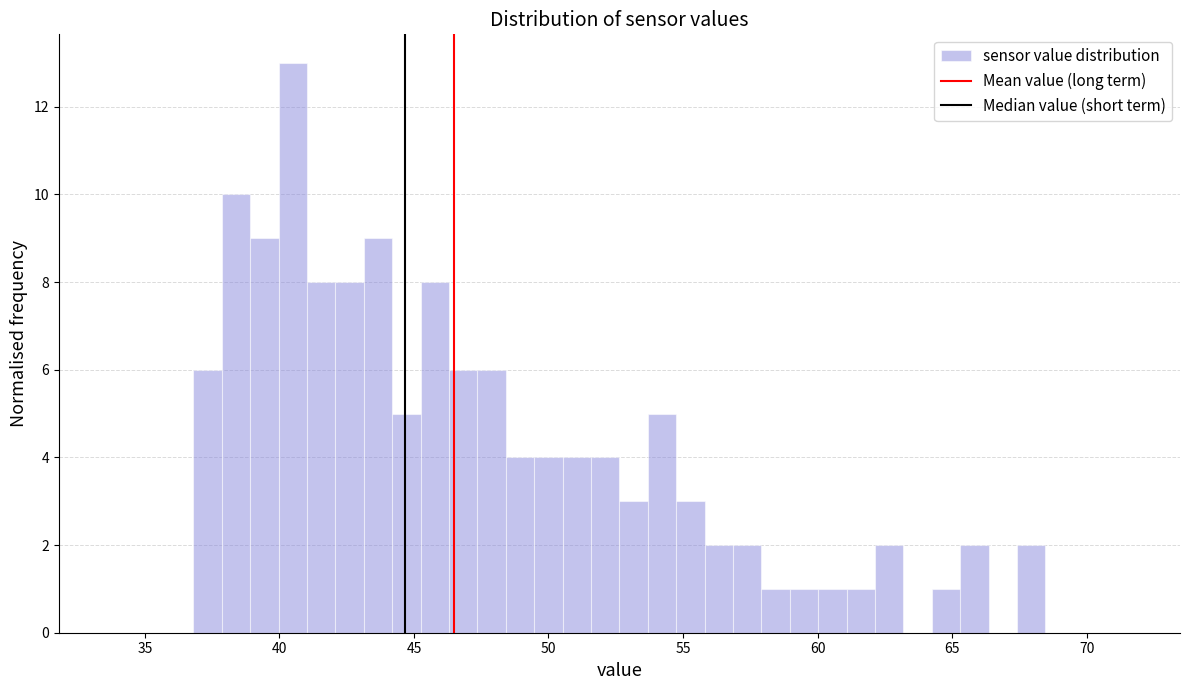

Read against the x-axis, roughly where is the centre of the tallest bar?

40.5